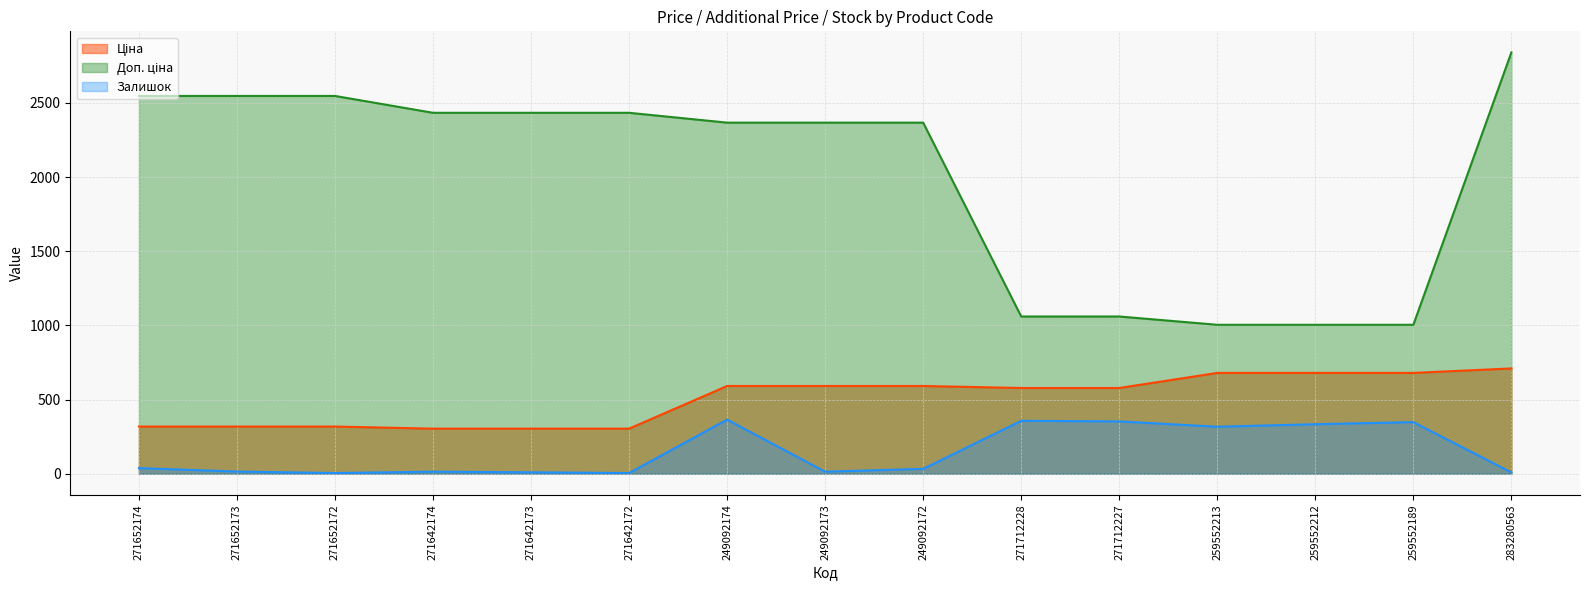

Rank the series at 271642173 from highest to lowest value.

Доп. ціна, Ціна, Залишок